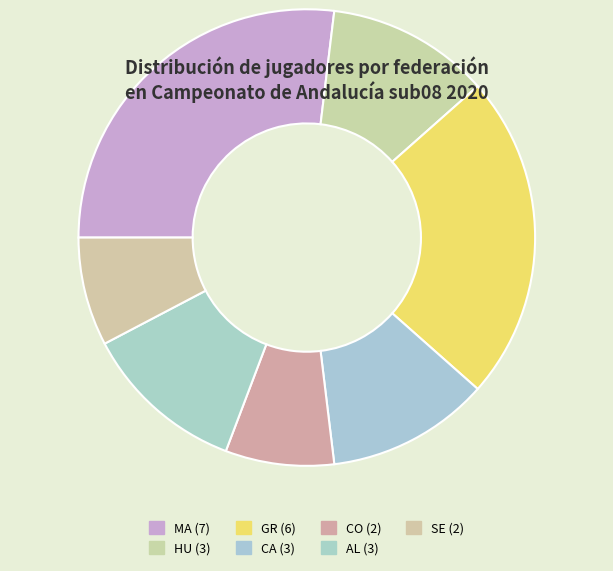

To the nearest percent, what is the difference between the largest and smallest slice percentages?

19%